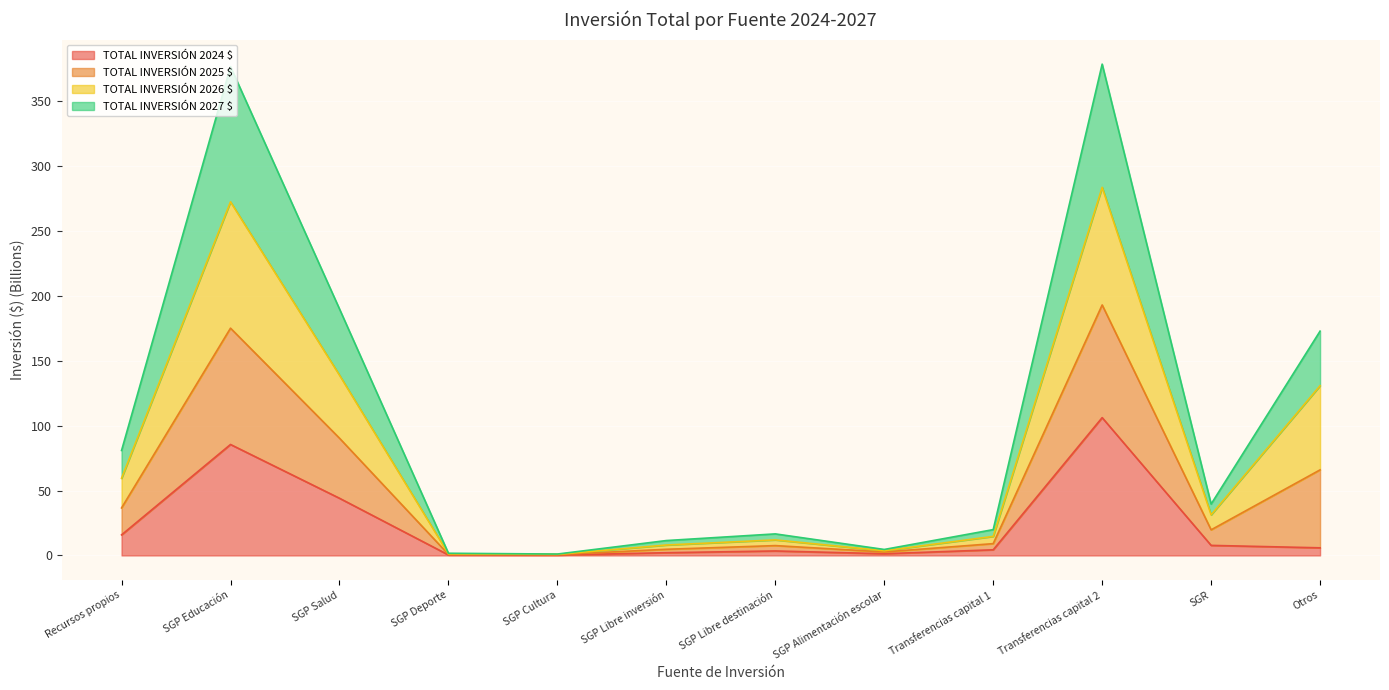

What is the highest value of the TOTAL INVERSIÓN 2024 $ series?

106.2